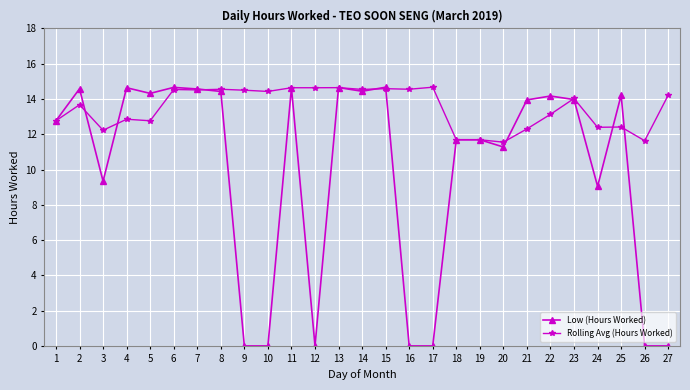

The Rolling Avg (Hours Worked) series shows 25.6 at 8. True or false?

False